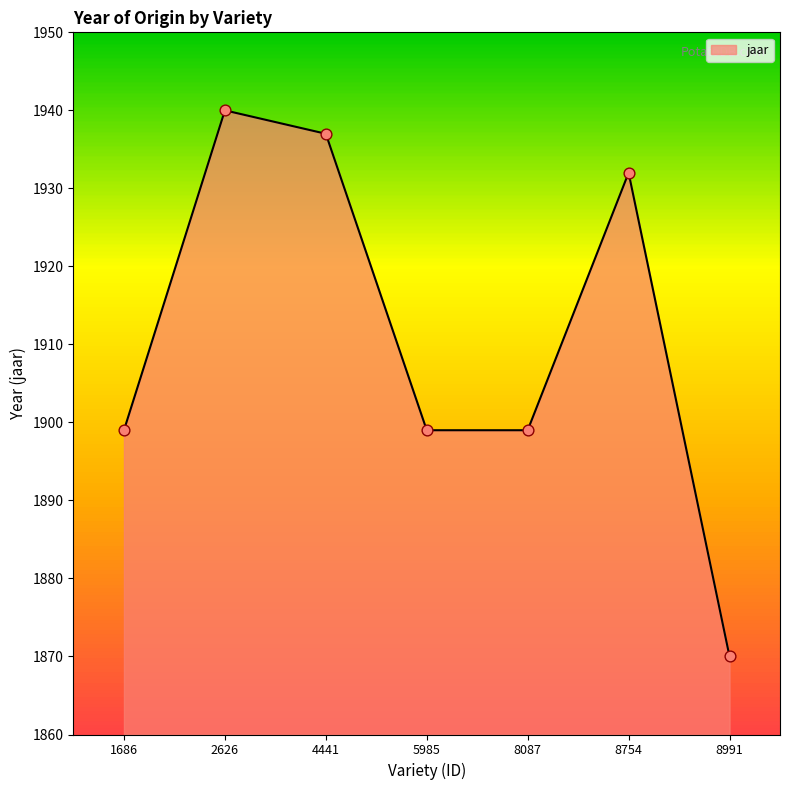

Which has a higher value, 8754 or 1686?

8754